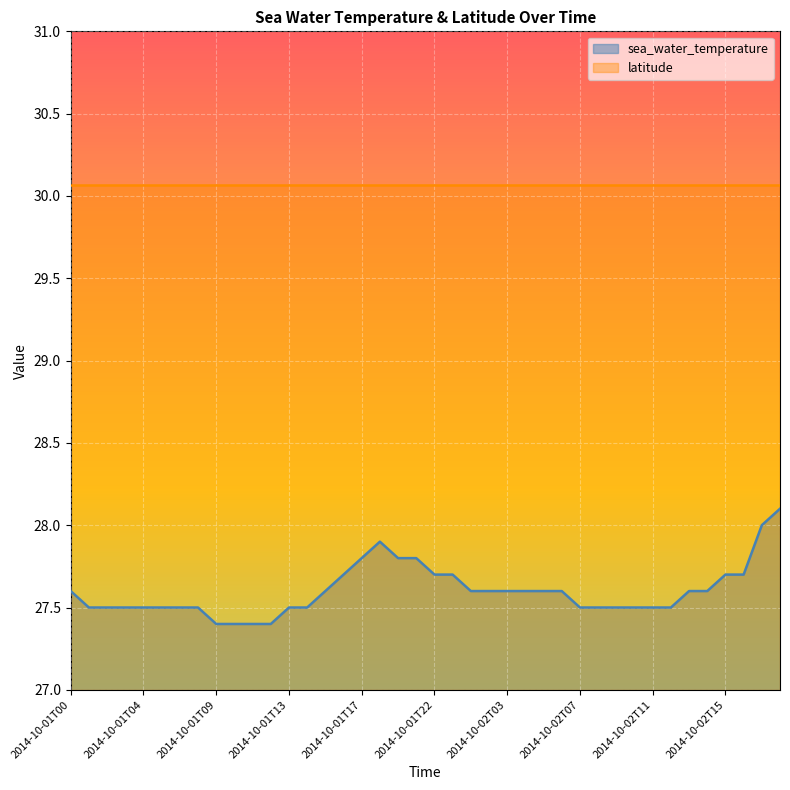

Rank the categories by value from highest to lowest.

2014-10-02T20, 2014-10-02T18, 2014-10-01T18, 2014-10-01T17, 2014-10-01T20, 2014-10-01T21, 2014-10-01T16, 2014-10-01T22, 2014-10-01T23, 2014-10-02T15, 2014-10-02T16, 2014-10-01T00, 2014-10-01T15, 2014-10-02T00, 2014-10-02T02, 2014-10-02T03, 2014-10-02T04, 2014-10-02T05, 2014-10-02T06, 2014-10-02T13, 2014-10-02T14, 2014-10-01T01, 2014-10-01T02, 2014-10-01T03, 2014-10-01T04, 2014-10-01T05, 2014-10-01T07, 2014-10-01T08, 2014-10-01T13, 2014-10-01T14, 2014-10-02T07, 2014-10-02T08, 2014-10-02T09, 2014-10-02T10, 2014-10-02T11, 2014-10-02T12, 2014-10-01T09, 2014-10-01T10, 2014-10-01T11, 2014-10-01T12